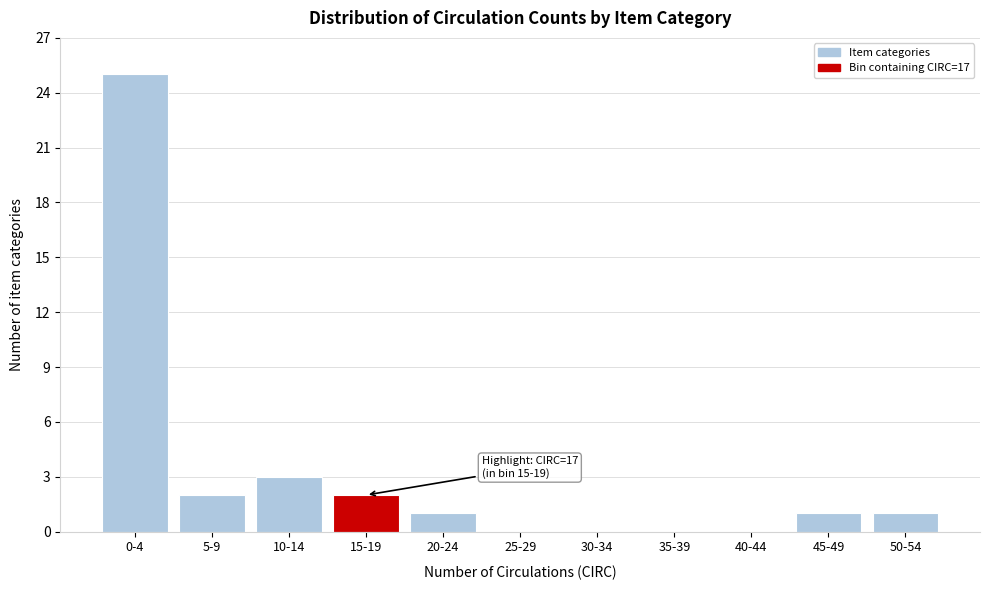

Reading left to right, transcribe all the data shown in this chart.

0-4=25	5-9=2	10-14=3	15-19=2	20-24=1	25-29=0	30-34=0	35-39=0	40-44=0	45-49=1	50-54=1